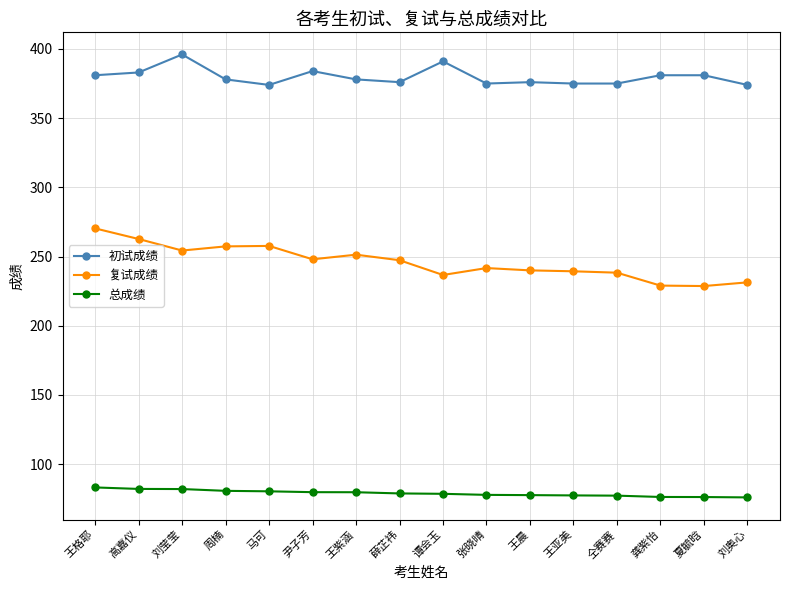

What is the sum of all 初试成绩 values?

6078.0